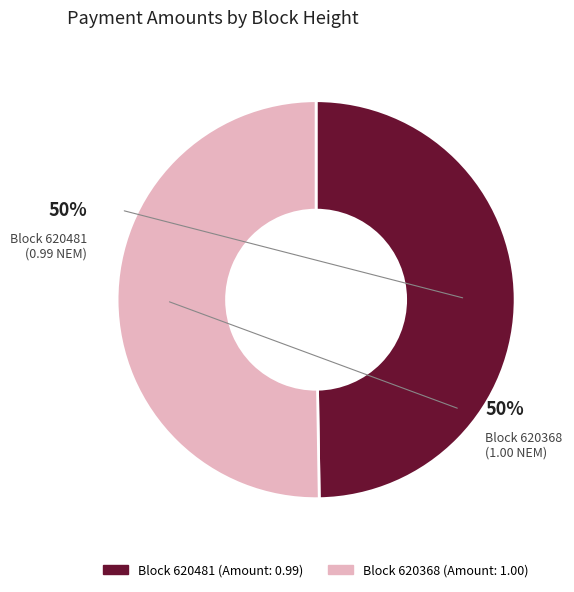

How many slices are in this pie chart?

2